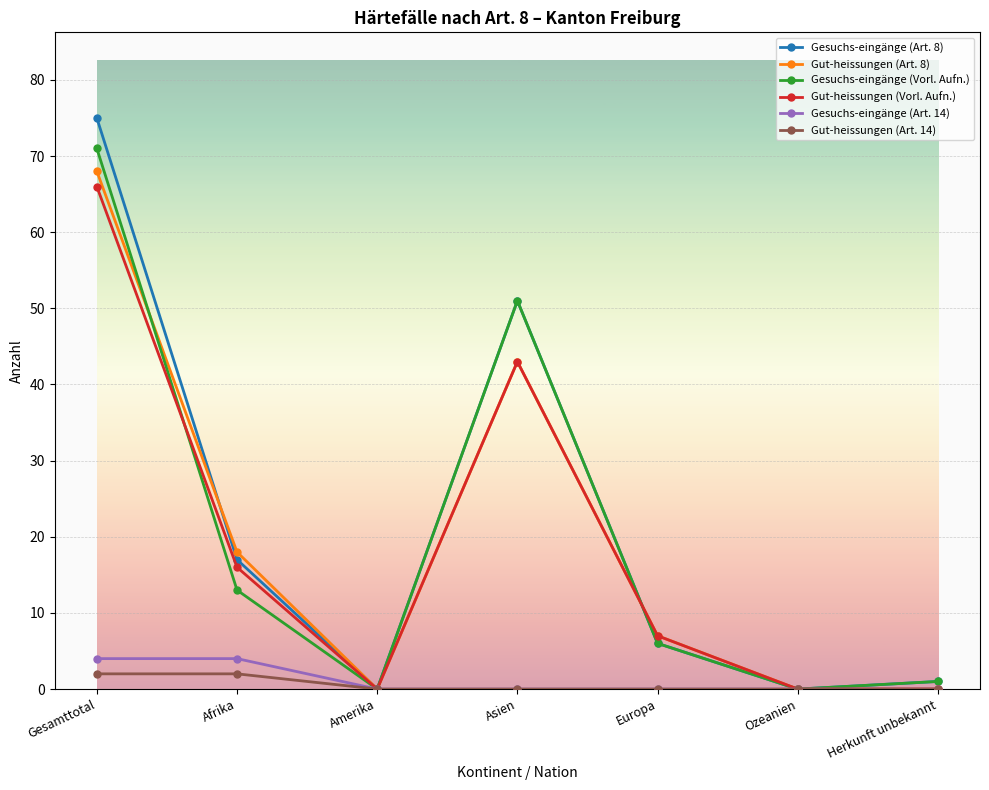

Where does the Gut-heissungen (Art. 8) series first go above 7?

Gesamttotal